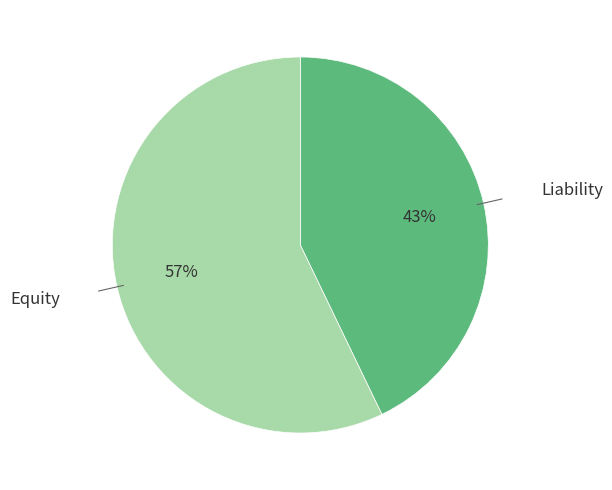

To the nearest percent, what is the difference between the Equity and Liability slice percentages?

14%